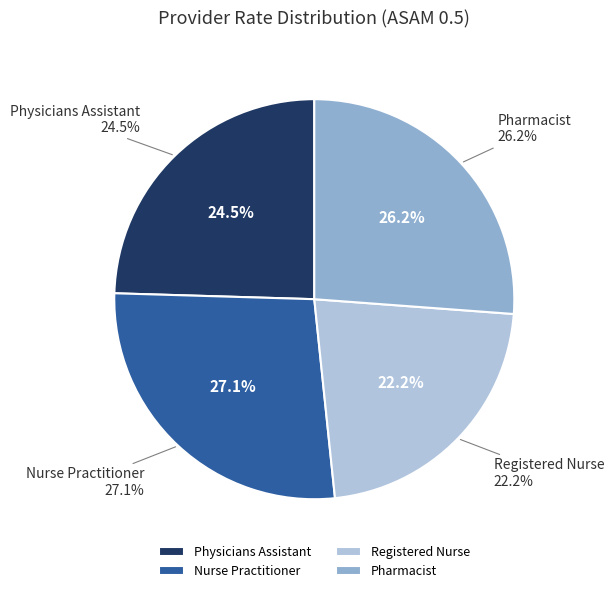

To the nearest percent, what percentage of the pie is Nurse Practitioner?

27%